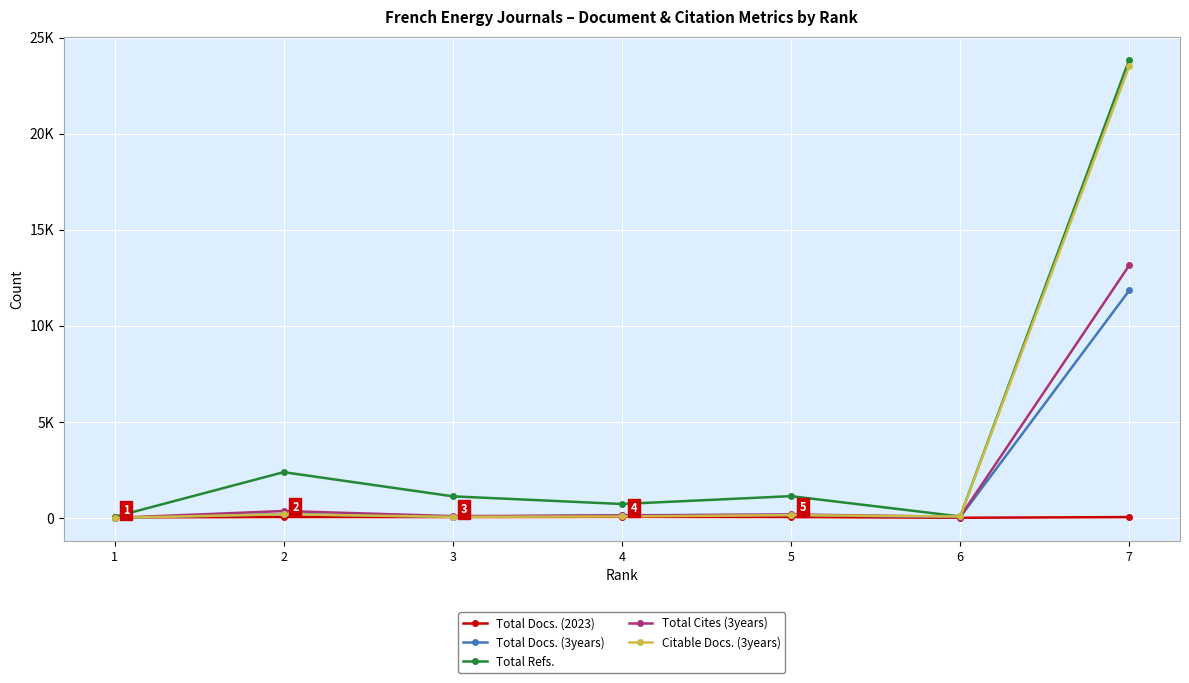

At how many categories does at least one series exceed 112?

5